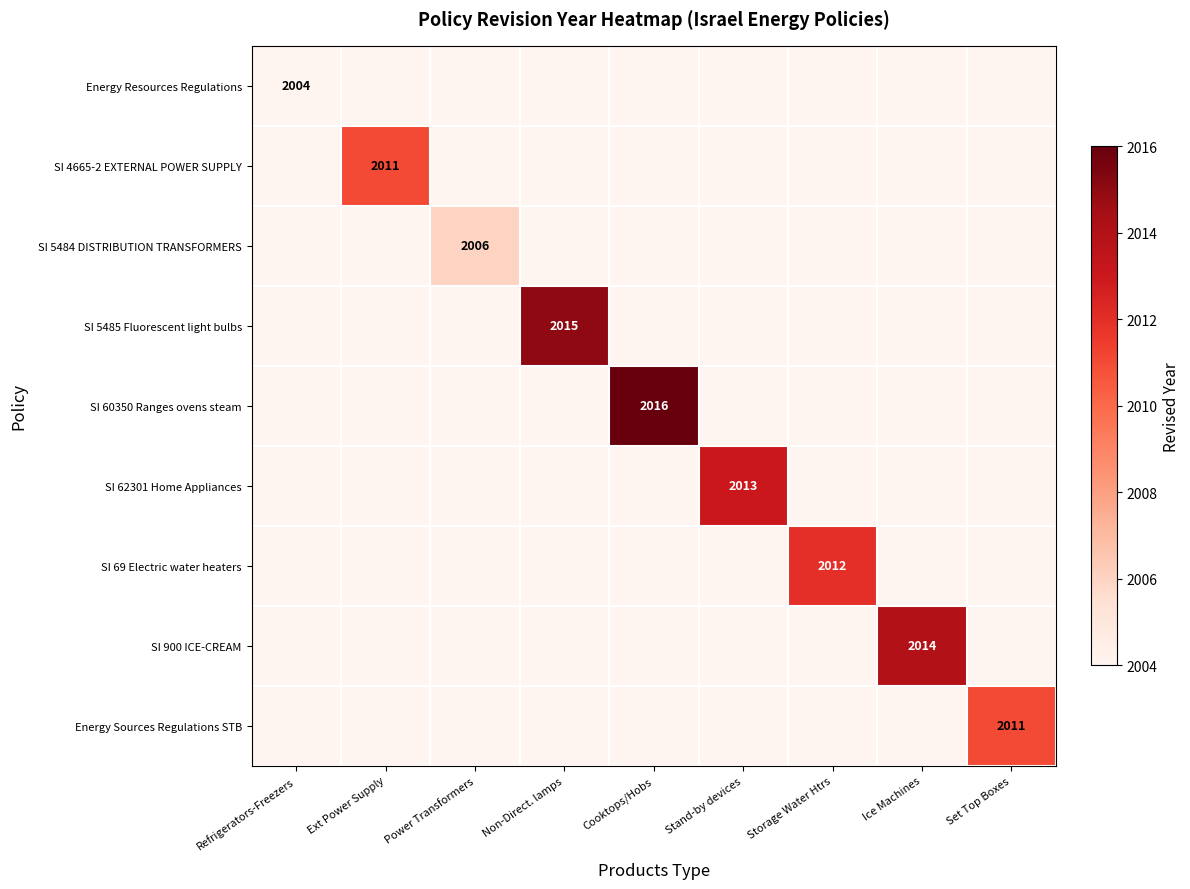

True or false: SI 5484 DISTRIBUTION TRANSFORMERS has a value of 2006 at Power Transformers.

True